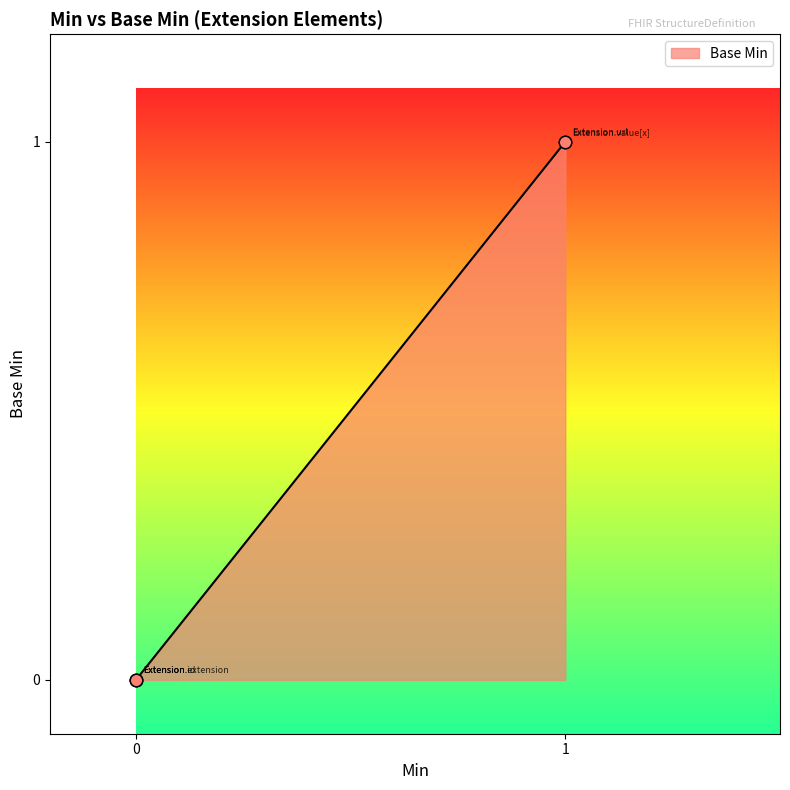

Between Extension and Extension.id, which is larger?

Extension